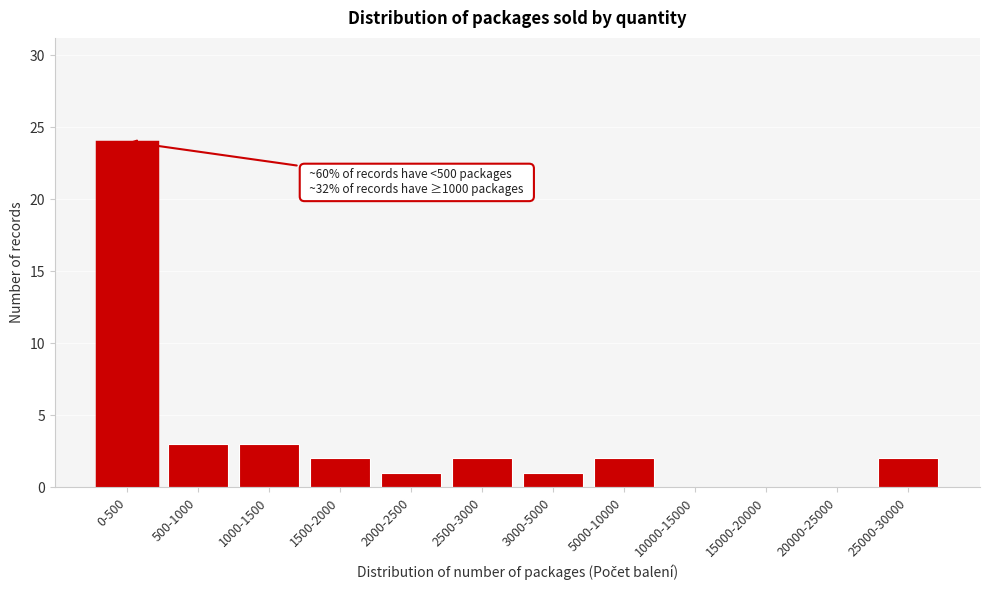

Reading right to left, what are all the values shown in this chart?

25000-30000=2	20000-25000=0	15000-20000=0	10000-15000=0	5000-10000=2	3000-5000=1	2500-3000=2	2000-2500=1	1500-2000=2	1000-1500=3	500-1000=3	0-500=24